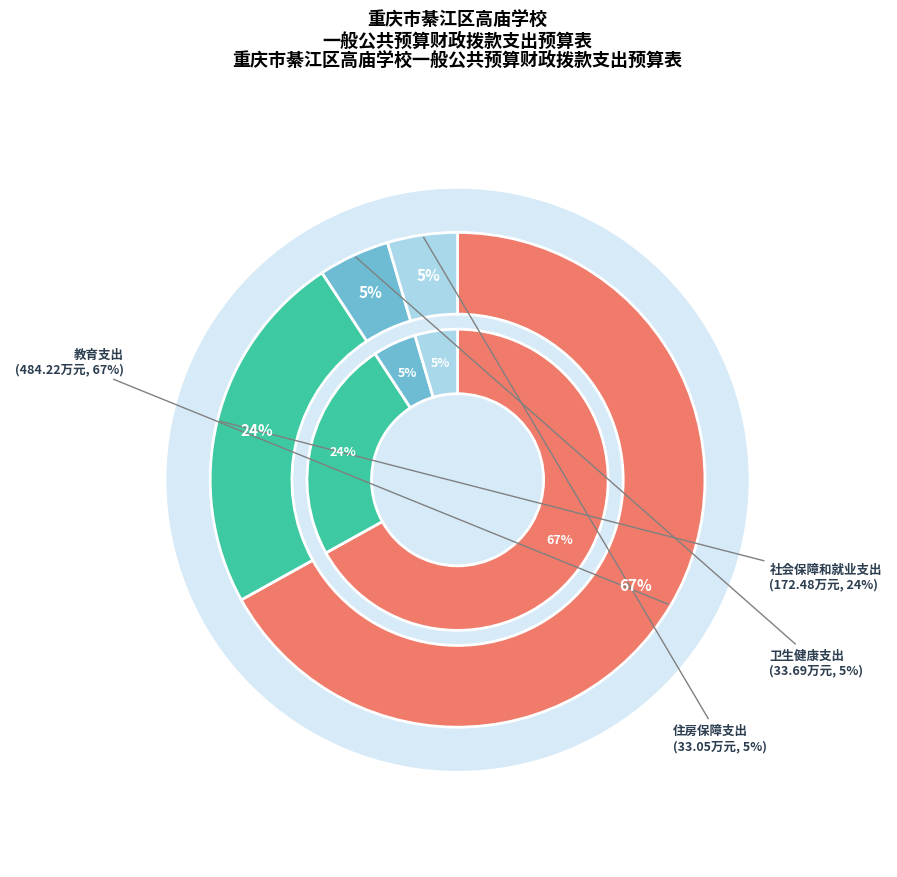

Is it true that 卫生健康支出 is 1% of the pie?

False